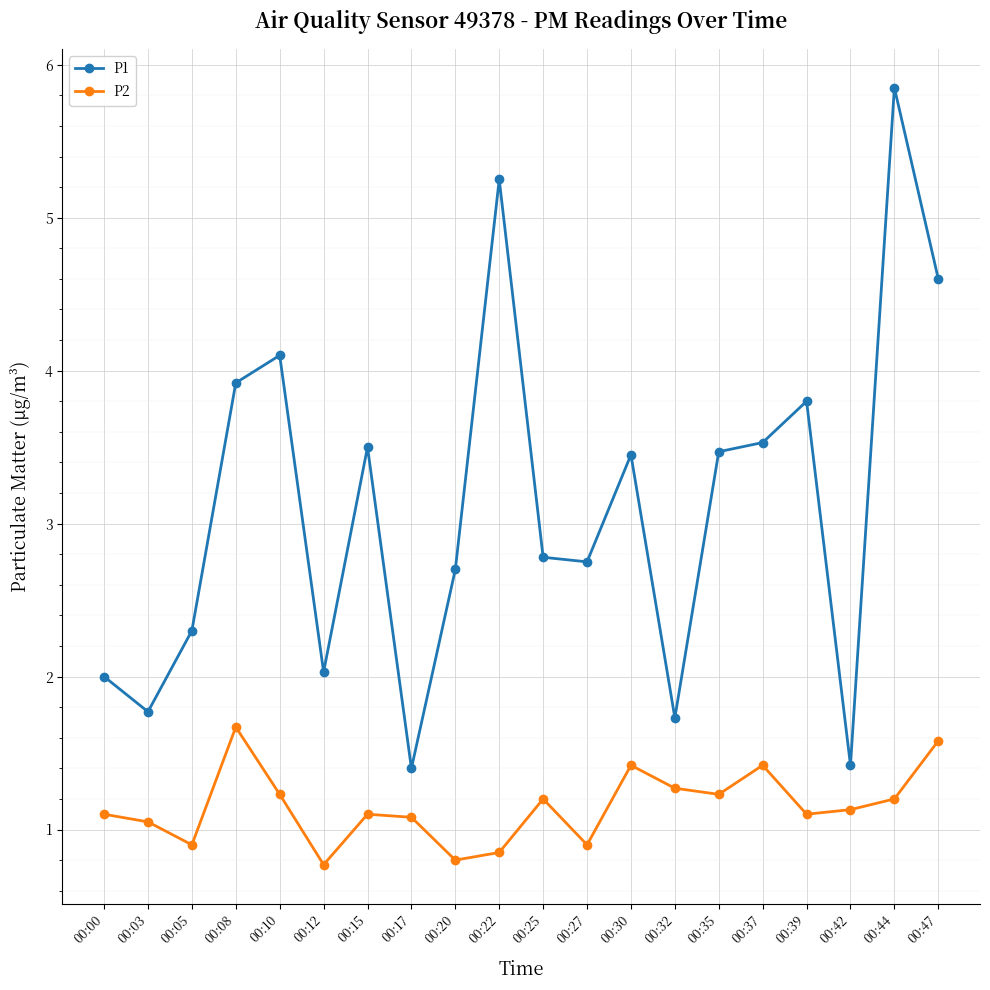

True or false: P1 has more than 0 interior local peaks.

True